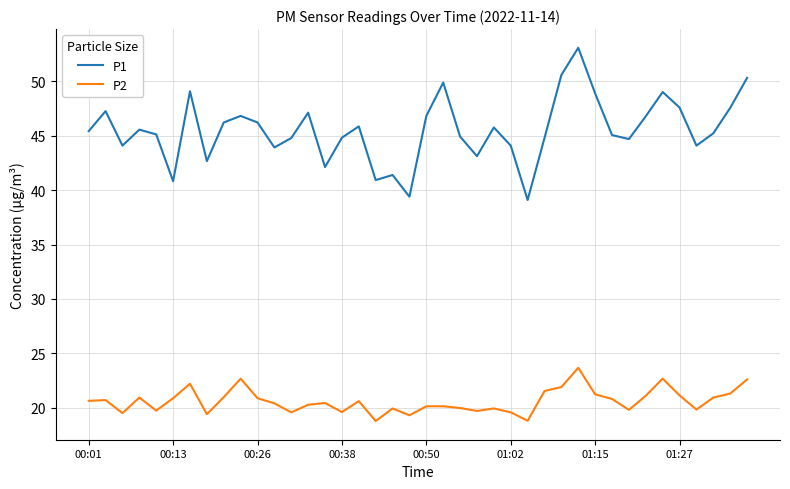

List the series in order of their overall mean, highest first.

P1, P2